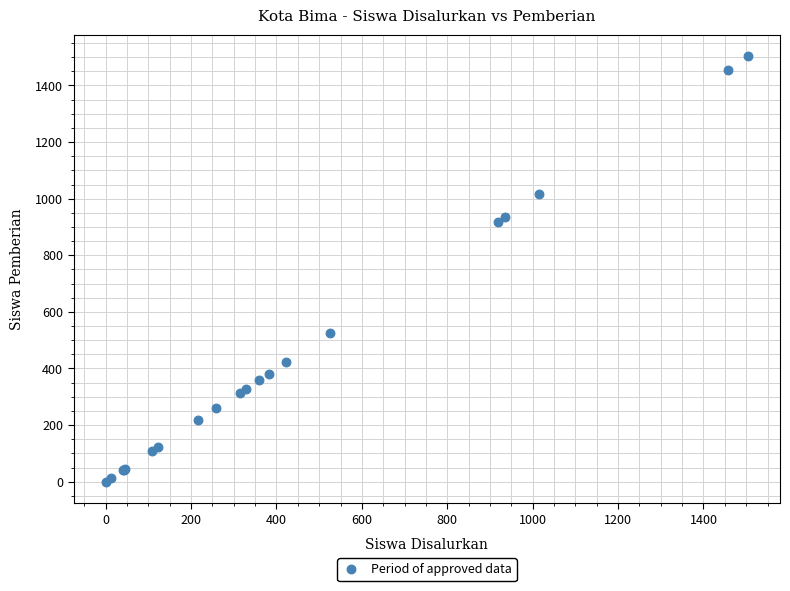

What Y value in the scatter plot is closest to 752?

918